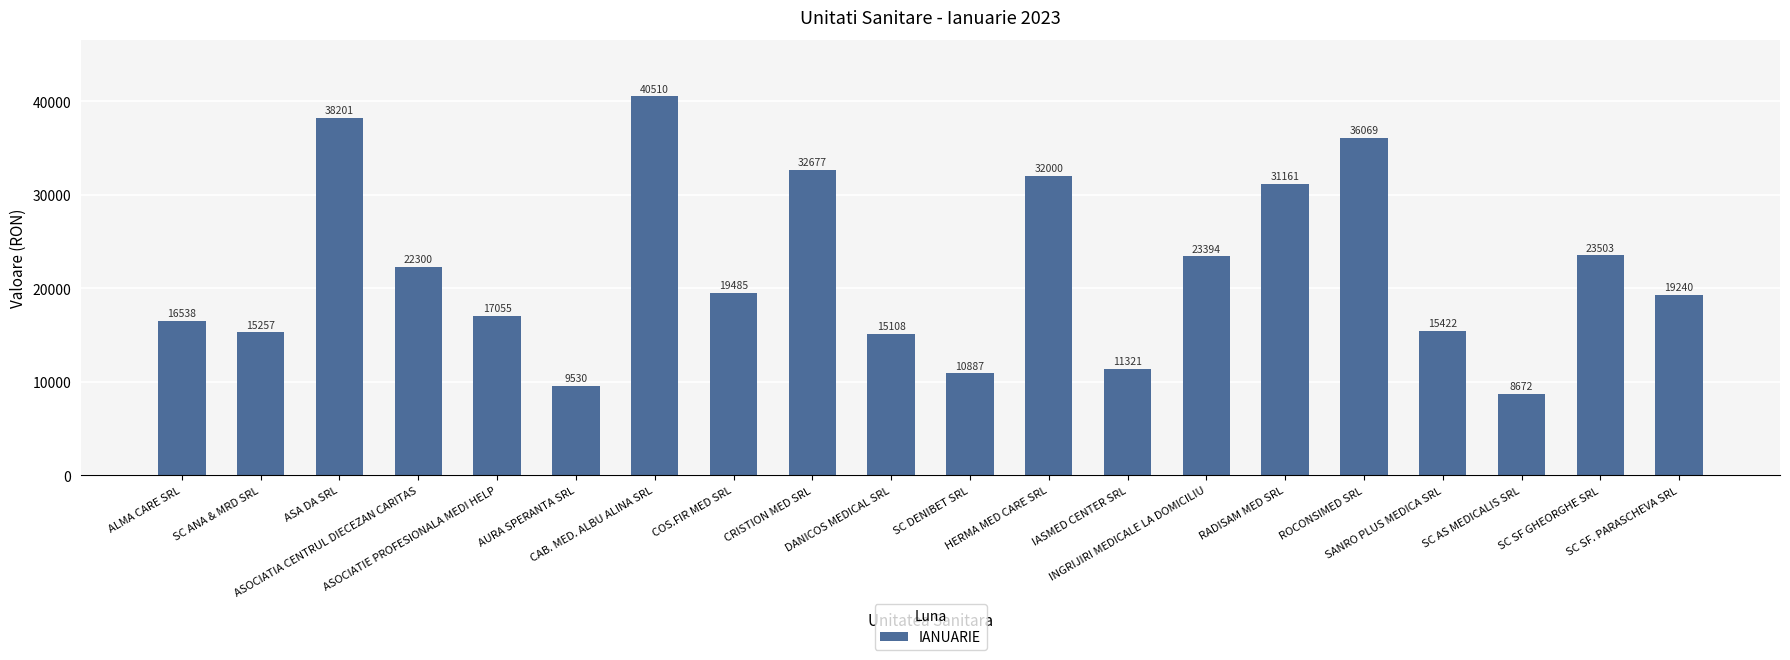

What is the value of the 8th bar from the left?

19484.5